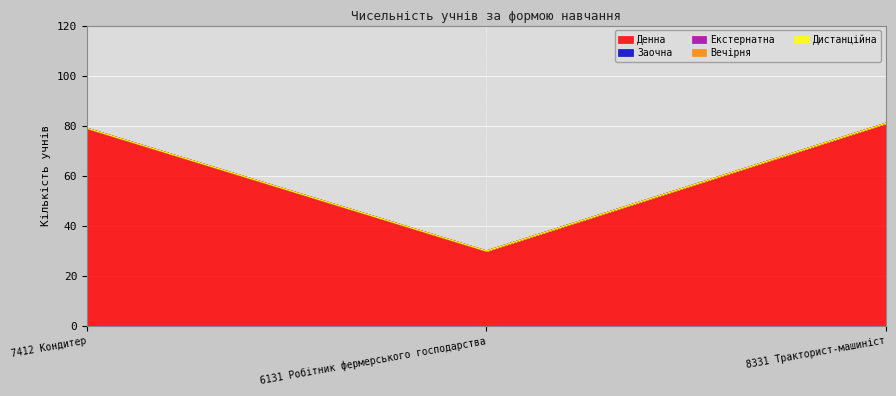

What are all the series names shown in the legend?

Денна, Заочна, Екстернатна, Вечірня, Дистанційна